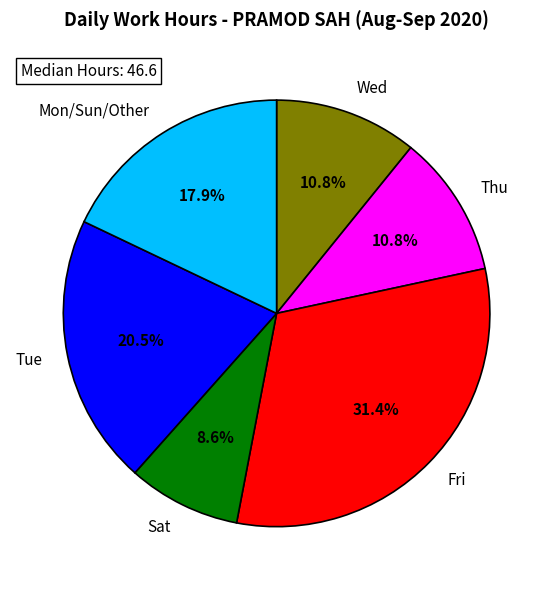

Which slice is the smallest?

Sat